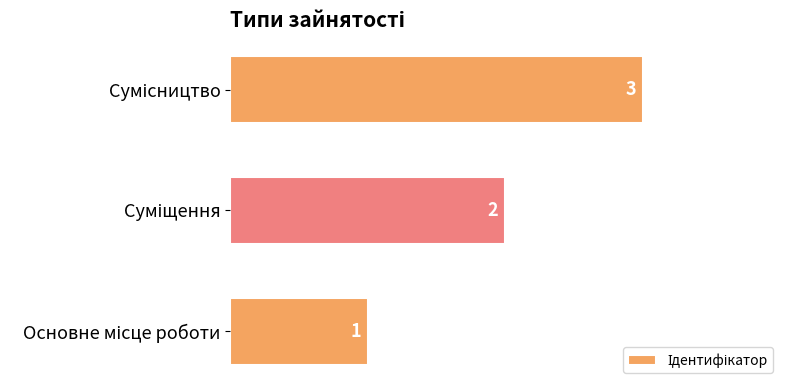

What is the sum of all values?

6